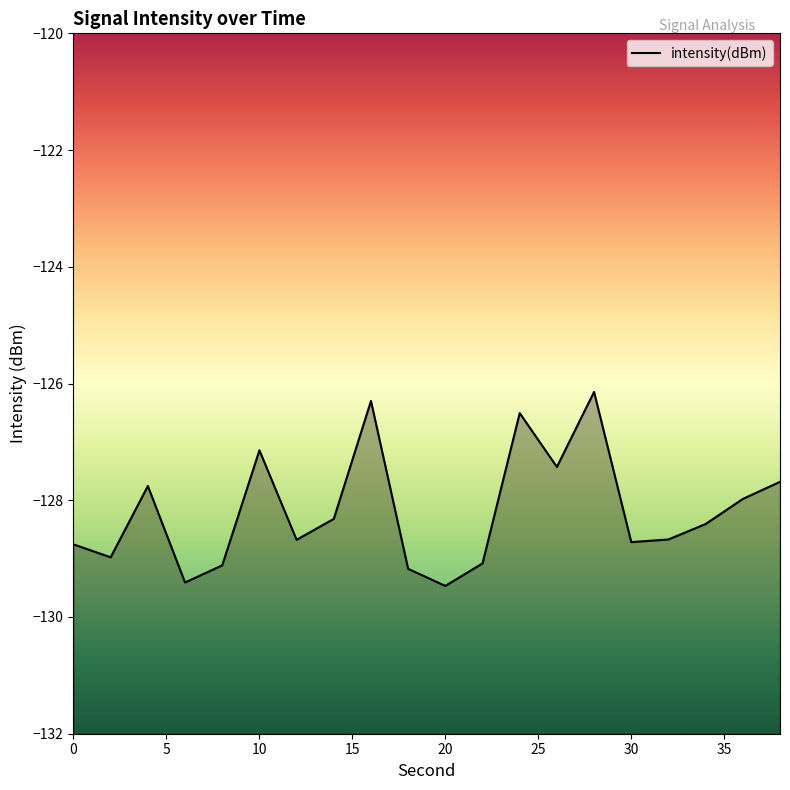

Where does the data first go above -128?

4